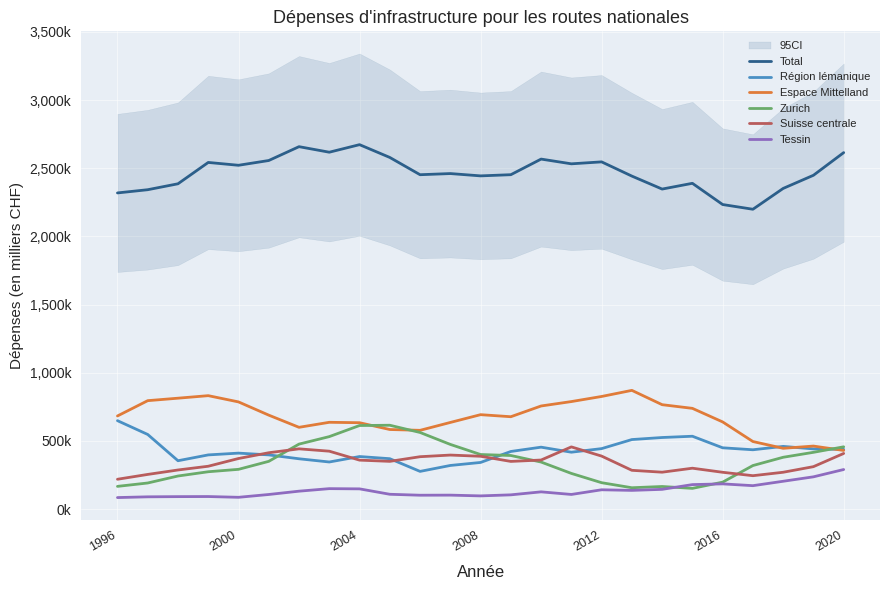

True or false: Zurich and Espace Mittelland intersect in this chart.

True